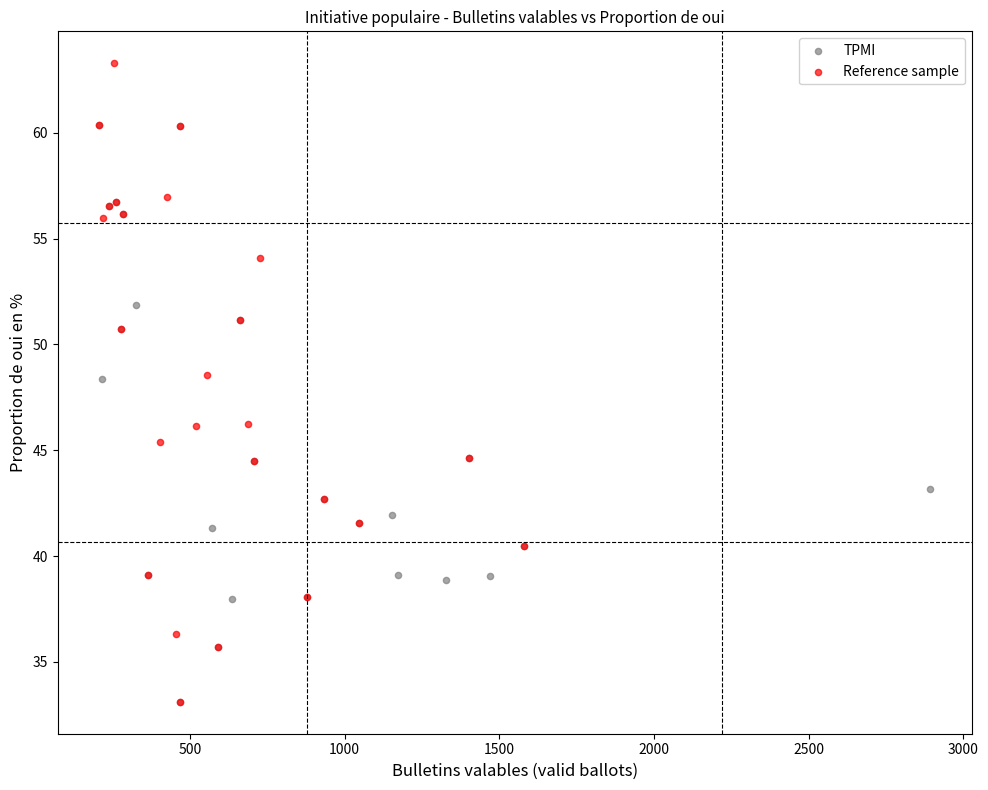

Which series has the largest Y range (max minus min)?

Reference sample